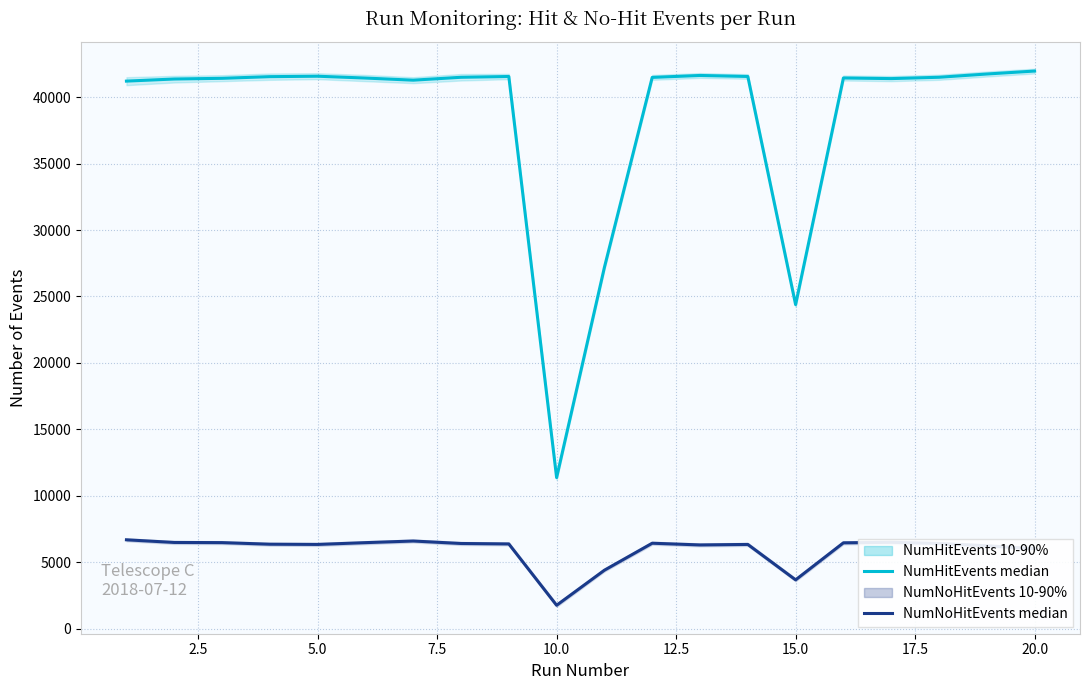

True or false: NumNoHitEvents and NumHitEvents intersect in this chart.

False